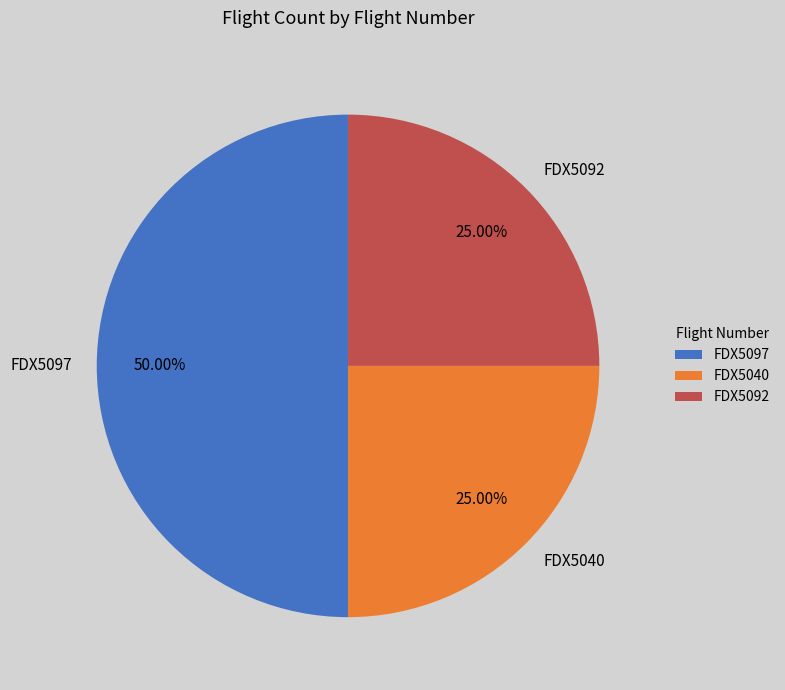

To the nearest percent, what is the average slice percentage?

33%